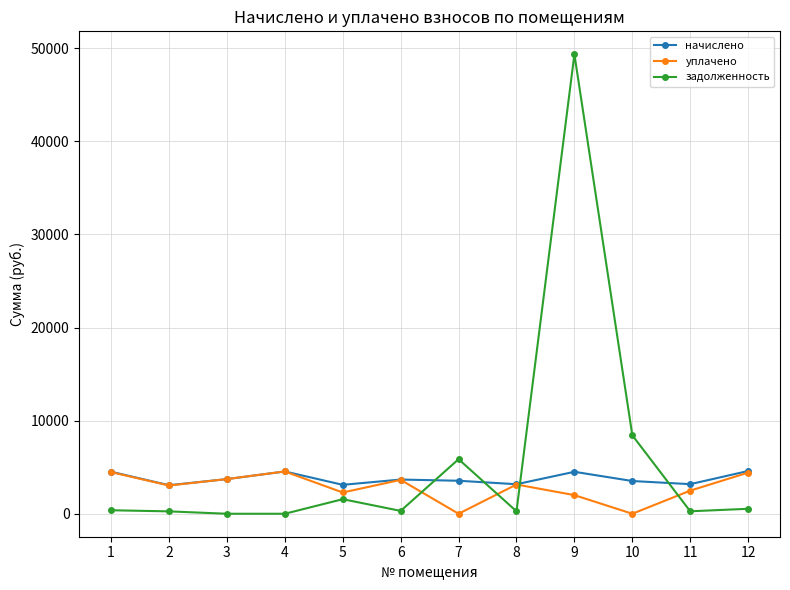

Which series has the largest range (max minus min)?

задолженность